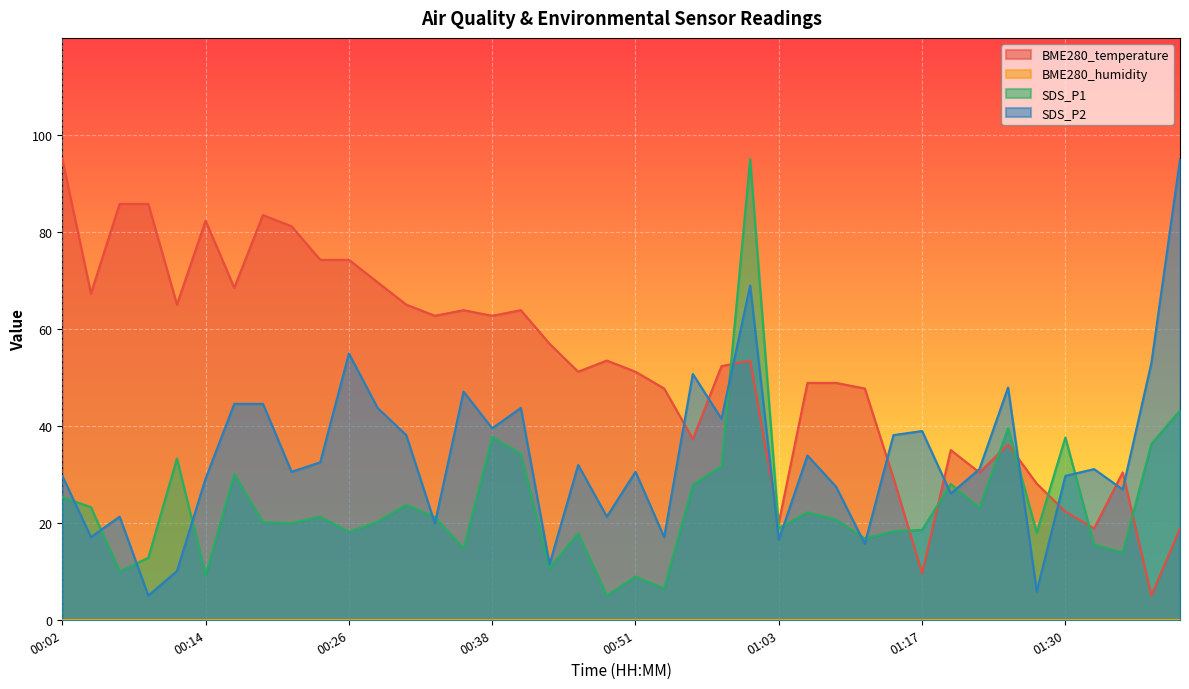

Reading left to right, transcribe all the data shown in this chart.

BME280_temperature: 95.0	67.3	85.8	85.8	65.0	82.3	68.5	83.5	81.2	74.2	74.2	69.6	65.0	62.7	63.8	62.7	63.8	56.9	51.2	53.5	51.2	47.7	37.3	52.3	53.5	20.0	48.8	48.8	47.7	29.2	9.6	35.0	30.4	36.2	28.1	22.3	18.8	30.4	5.0	18.8
SDS_P1: 25.3	23.2	10.0	12.8	33.3	9.2	30.0	20.1	19.9	21.3	18.1	20.2	23.7	21.2	14.7	37.7	34.2	10.7	17.8	5.0	8.9	6.5	27.8	31.7	95.0	18.9	22.2	20.6	16.8	18.2	18.5	28.0	23.1	39.5	18.0	37.6	15.5	13.8	36.2	43.2
SDS_P2: 29.7	17.1	21.3	5.0	10.0	29.1	44.5	44.5	30.5	32.5	54.9	43.7	38.1	19.9	47.1	39.5	43.7	11.4	31.9	21.3	30.5	17.1	50.7	41.4	68.9	16.5	33.9	27.4	15.7	38.1	38.9	26.0	31.1	47.9	5.8	29.7	31.1	26.9	52.9	95.0